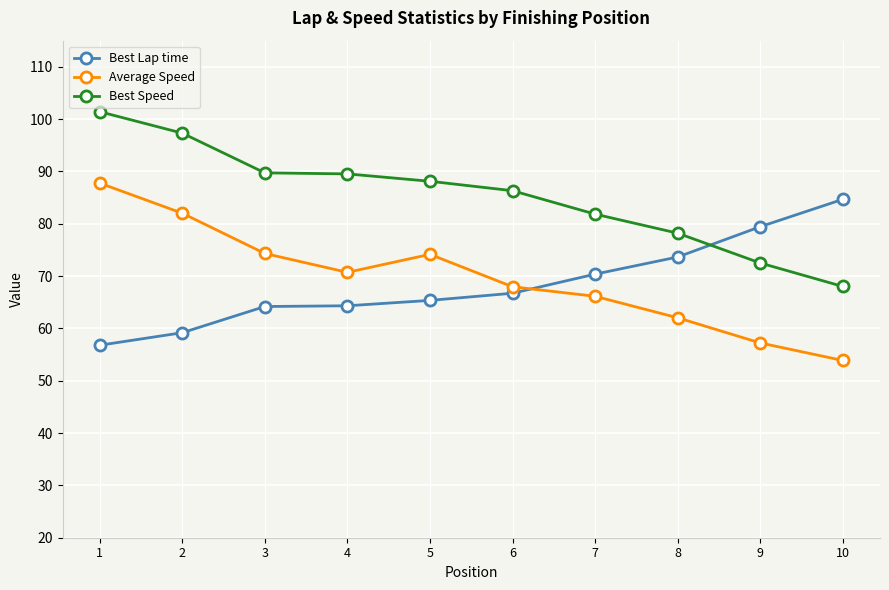

What is the greatest value displayed?

101.4